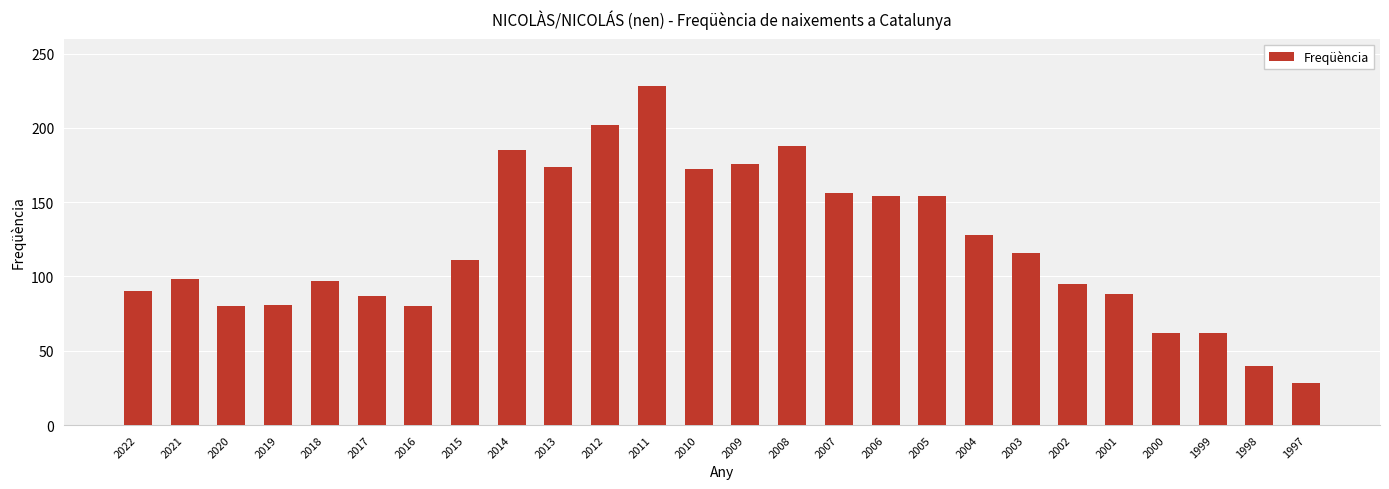

At which label is the value closest to 128?

2004